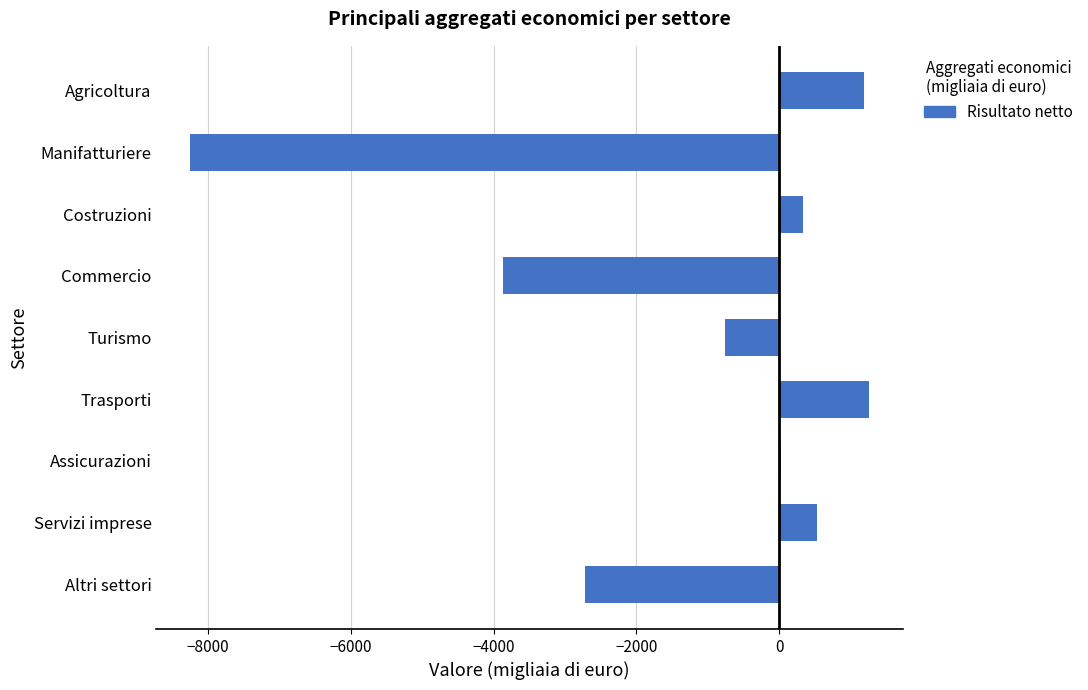

The value at Altri settori is -4226. True or false?

False